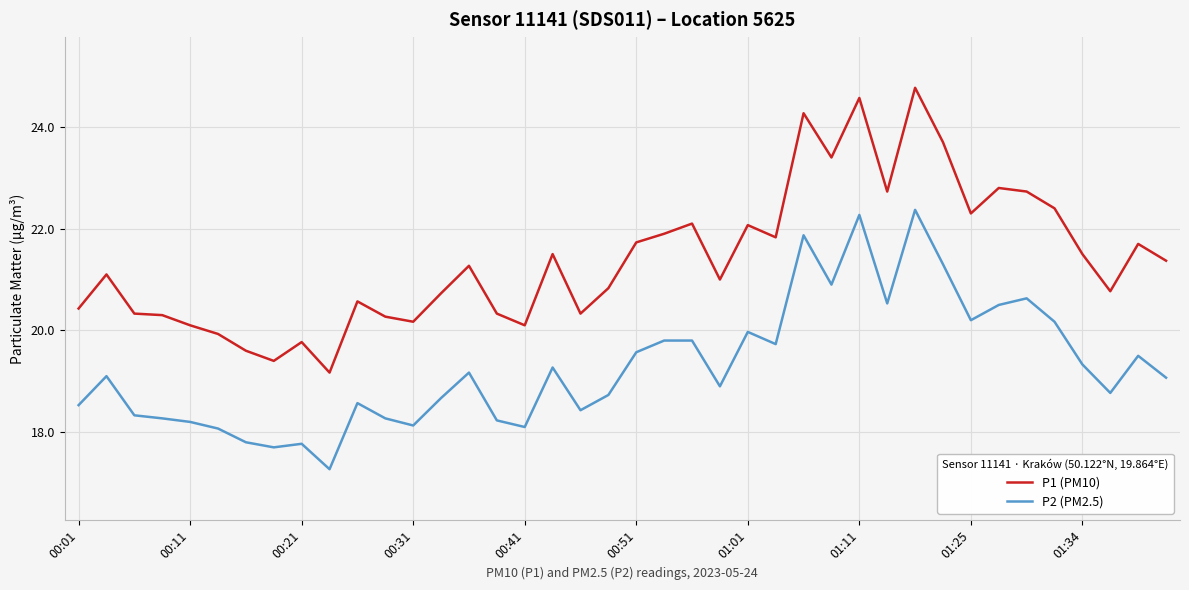

List the series in order of their peak value, lowest first.

P2 (PM2.5), P1 (PM10)